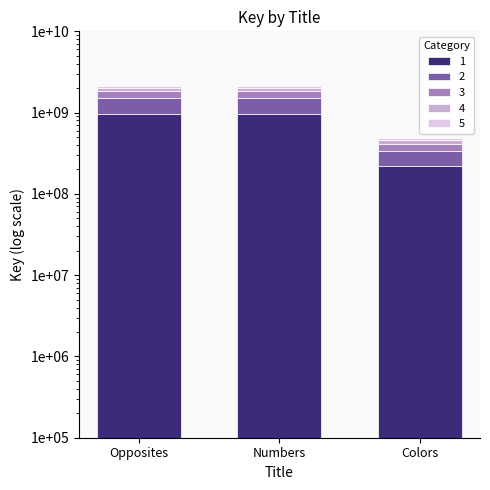

Reading left to right, what are all the values shown in this chart?

Opposites=963420246.5	Numbers=963420135.8	Colors=218775523.1